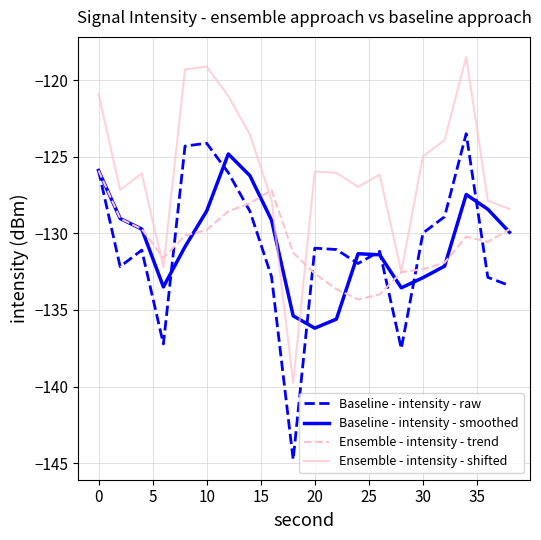

What is the smallest value displayed?

-144.8